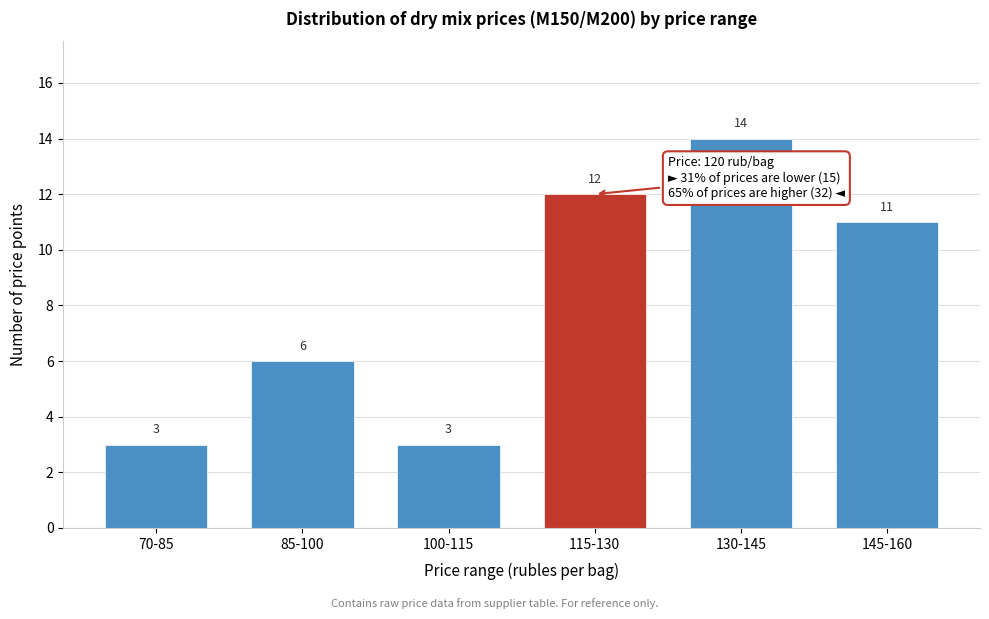

Reading right to left, extract all data points from this chart.

145-160=11	130-145=14	115-130=12	100-115=3	85-100=6	70-85=3